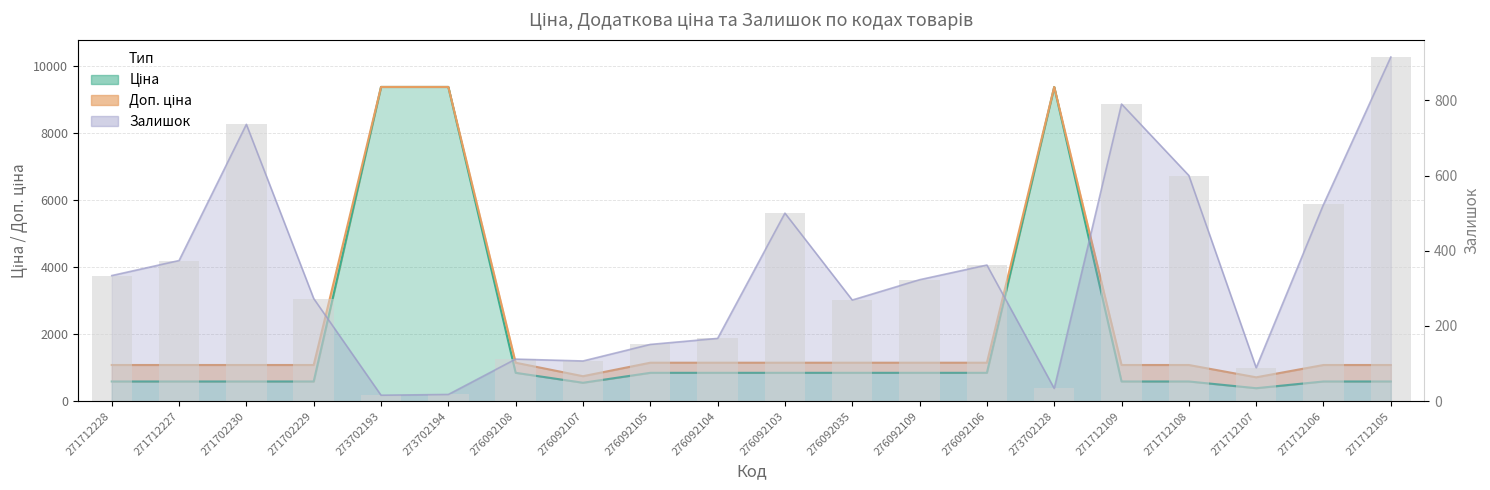

True or false: Залишок has a value of 31.3 at 273702194.

False